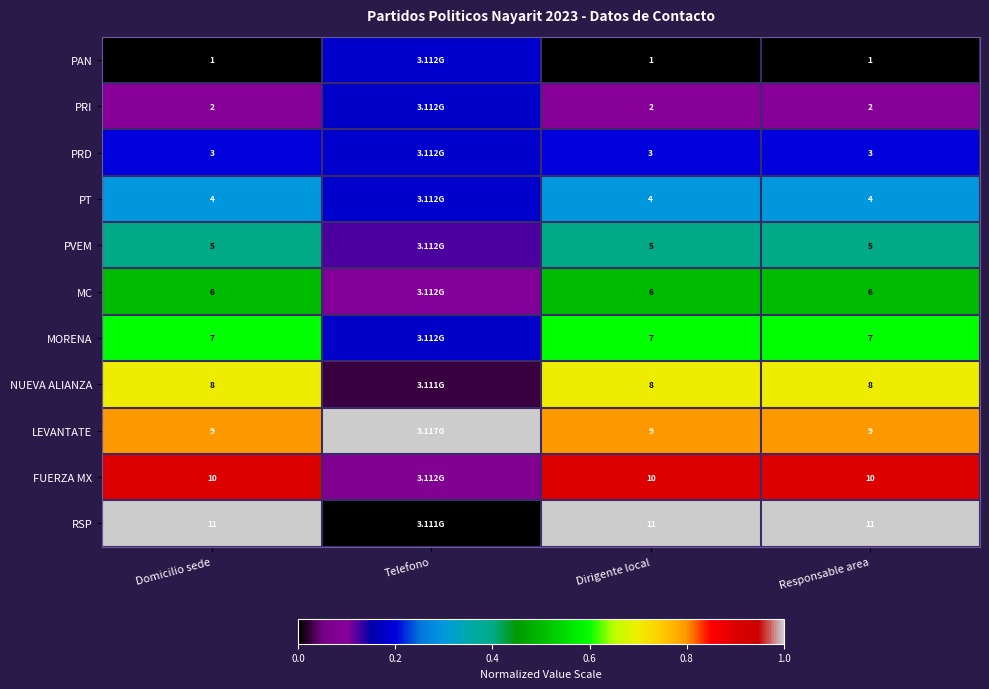

Is the value of PRD at Responsable area greater than the value of MORENA at Domicilio sede?

No